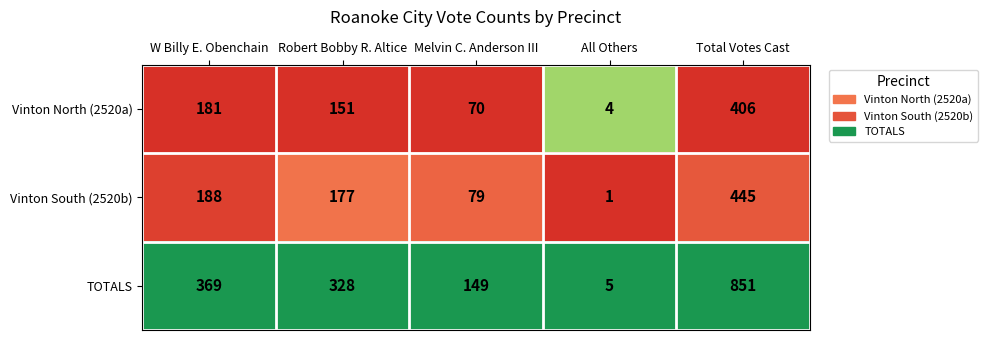

At W Billy E. Obenchain, list the series in order from largest to smallest.

TOTALS, Vinton South (2520b), Vinton North (2520a)